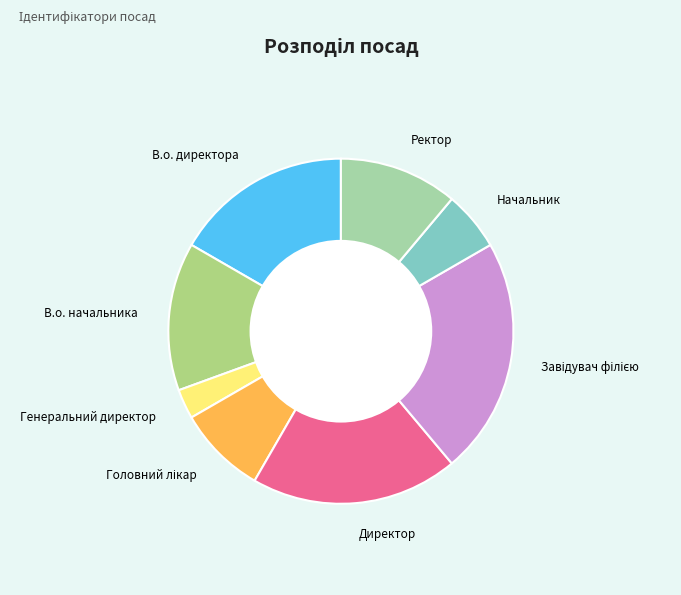

How many segments does this pie chart have?

8